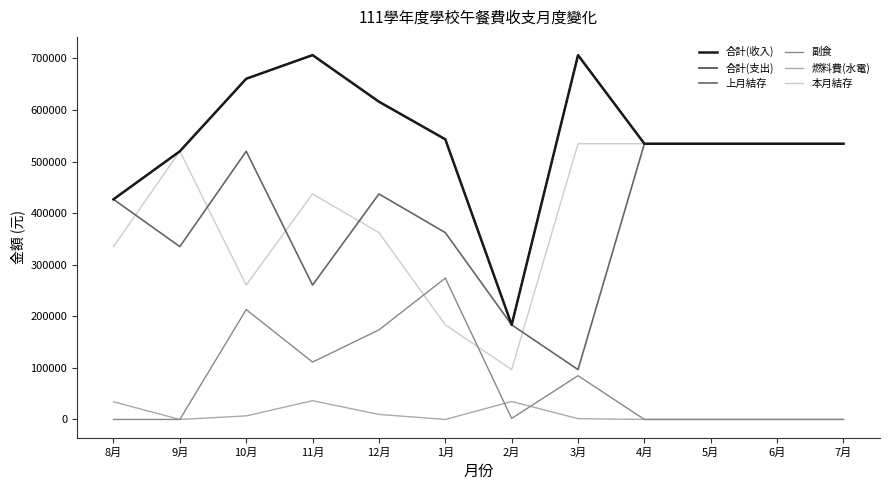

At which category is the sum across all series the highest?

10月